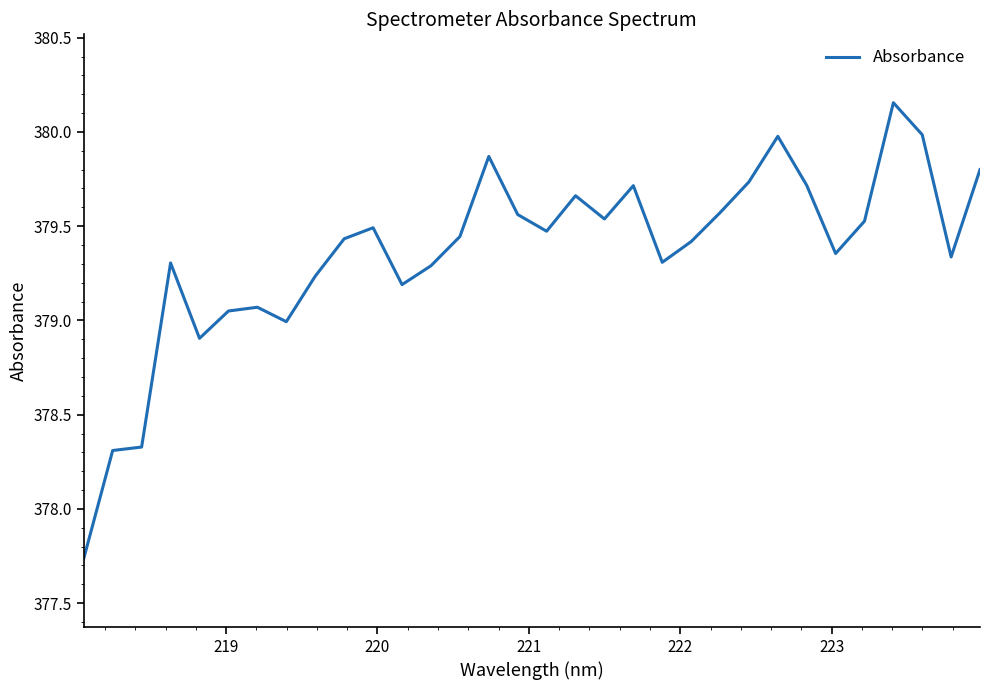

What is the difference between the maximum and minimum values?

2.4